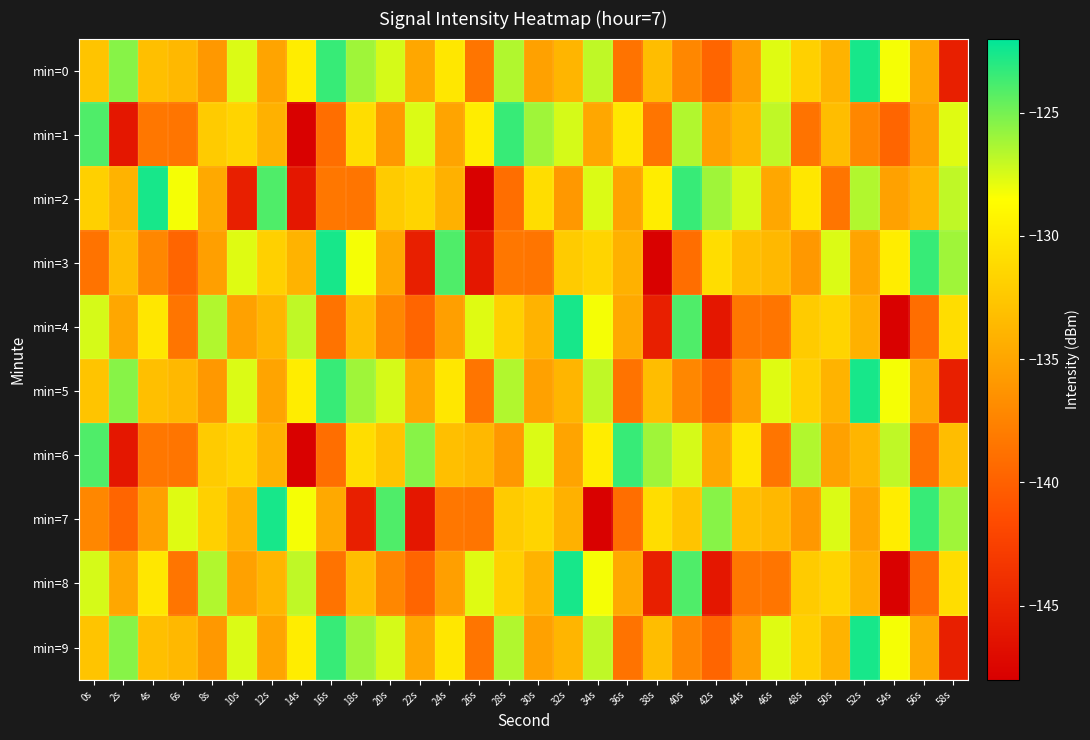

Which series has the largest range (max minus min)?

min=2